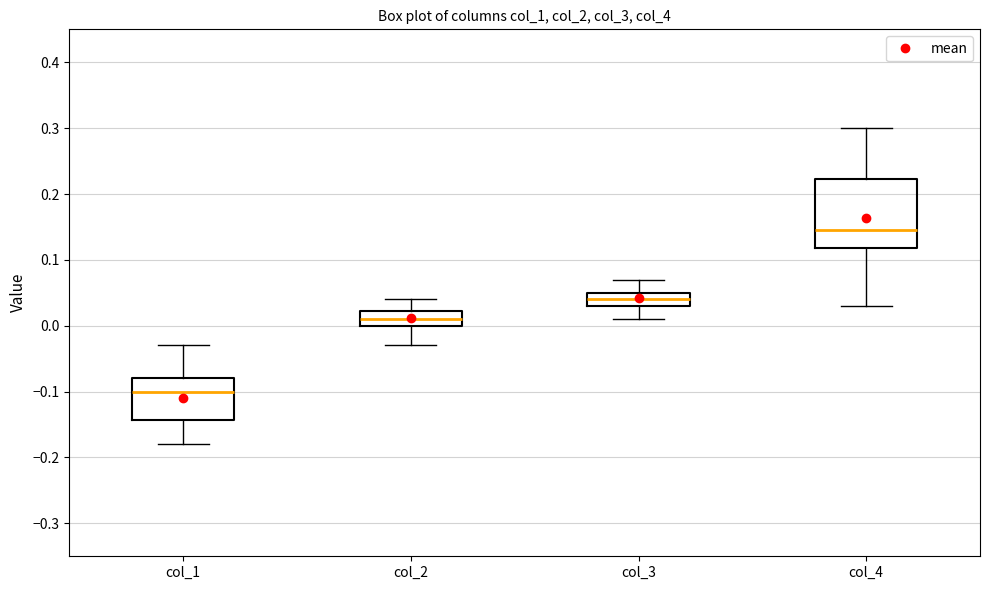

Comparing the boxes themselves (not the whiskers), which one is the tallest?

col_4